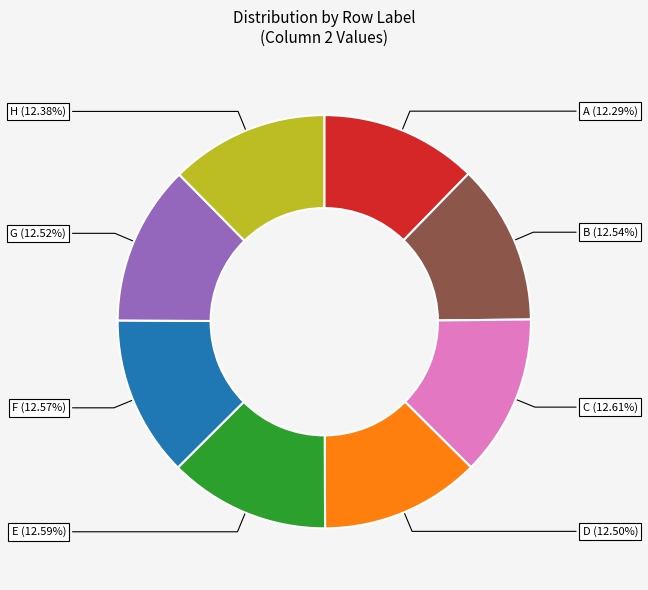

Does any single category account for the majority?

No